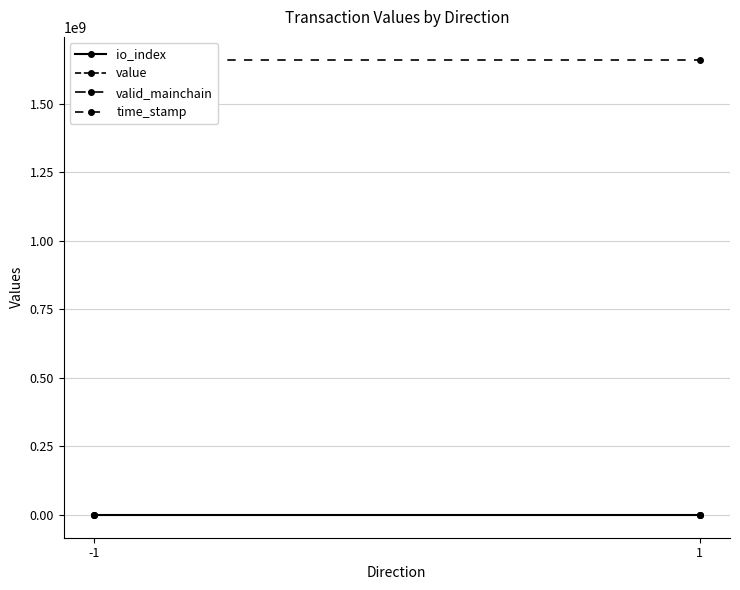

At which category is the sum across all series the highest?

-1